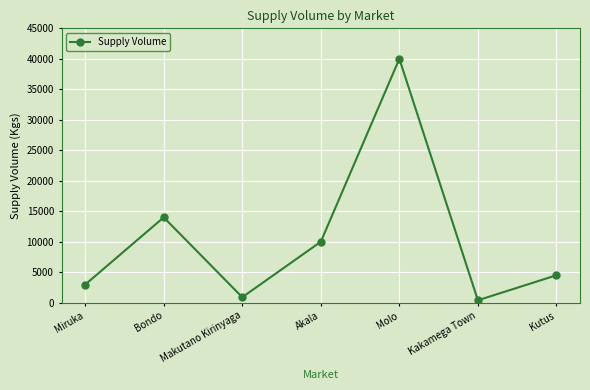

Does the chart have visible grid lines?

Yes